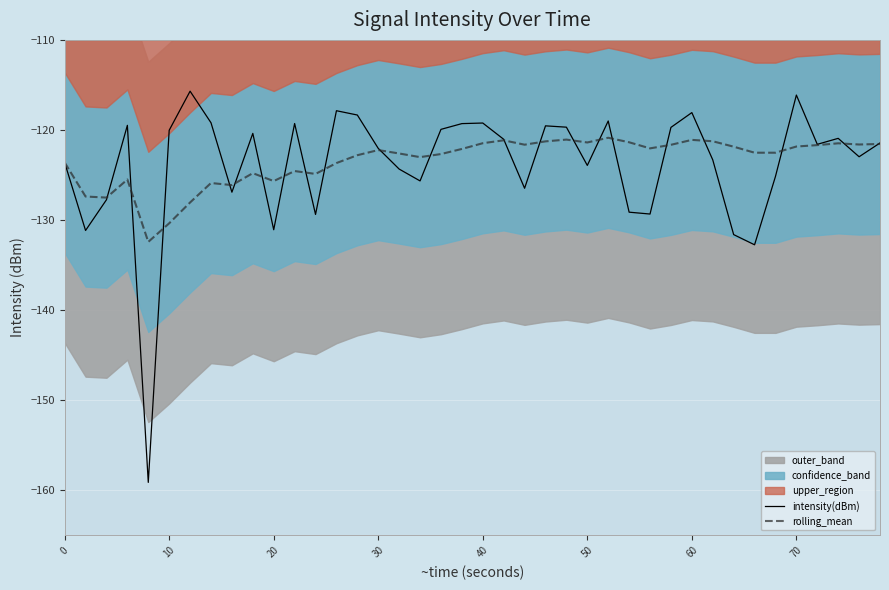

What is the maximum value for intensity(dBm)?

-115.7